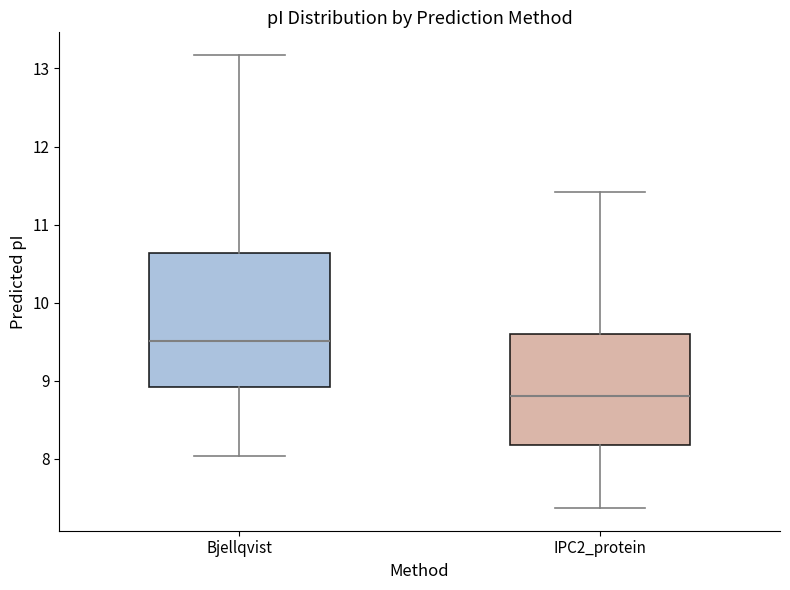

Comparing the boxes themselves (not the whiskers), which one is the tallest?

Bjellqvist